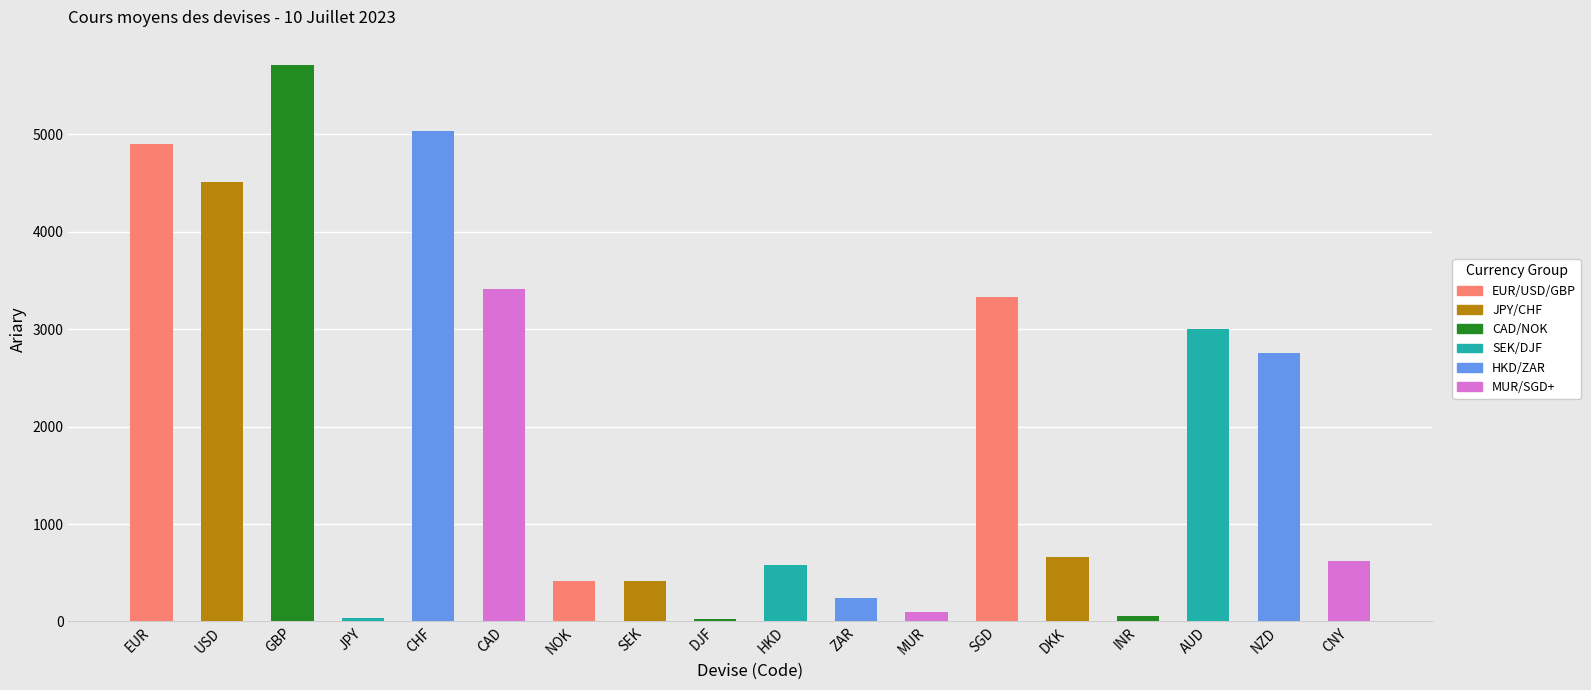

How many distinct data groups are displayed?

1